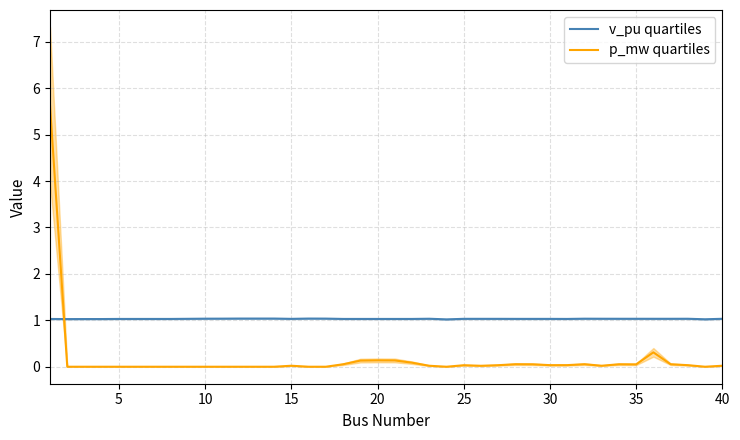

True or false: v_pu quartiles has a value of 0.7 at 30.

False